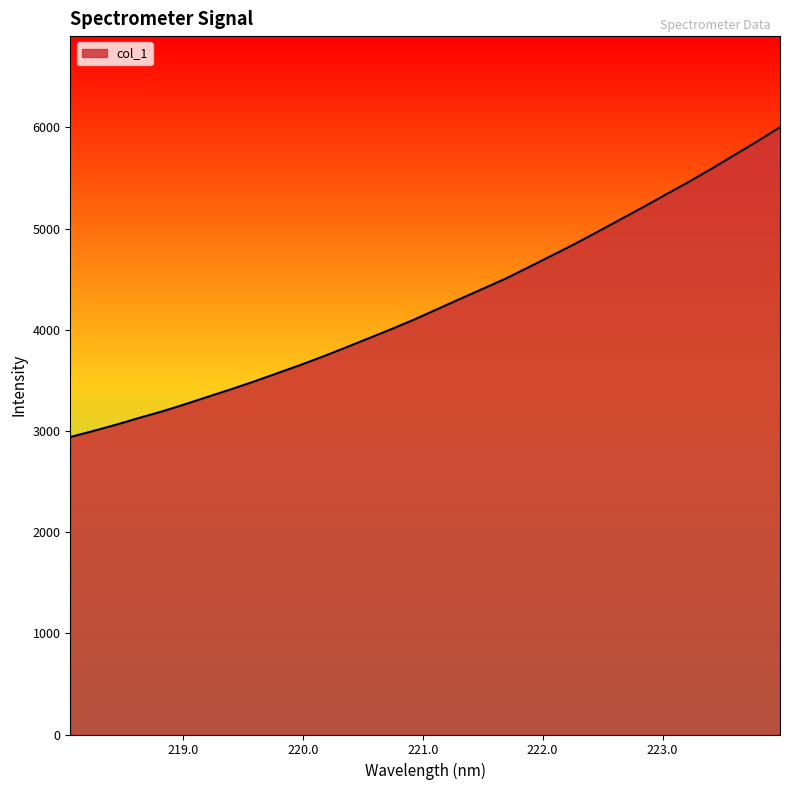

What is the difference between the maximum and minimum values?

3061.9